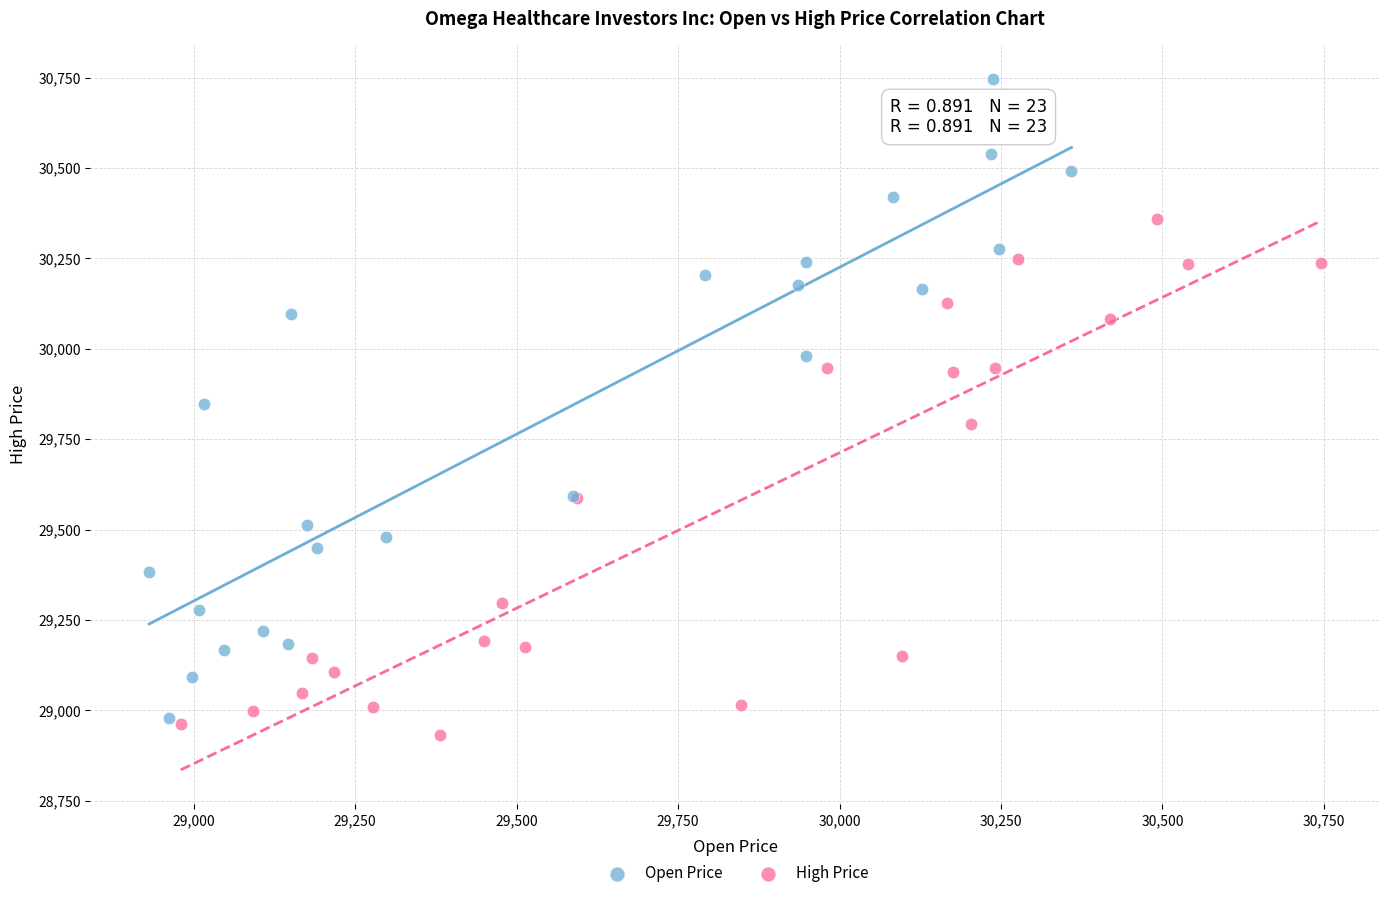

Which series reaches the maximum Y coordinate?

Open Price